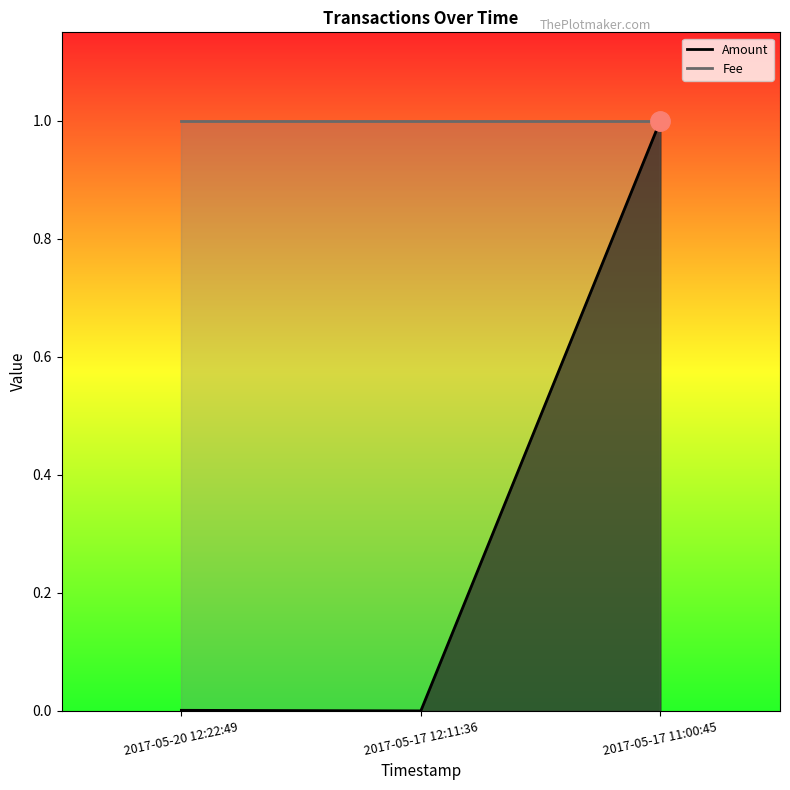

What is the sum of all values?

1.0